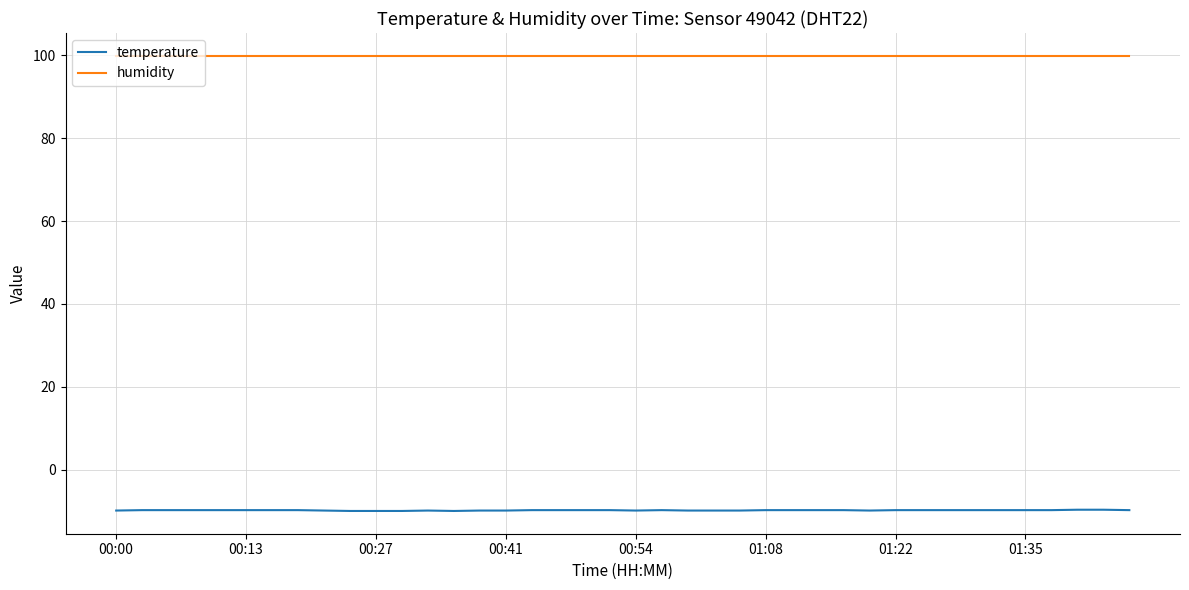

What is the average value of the humidity series?

99.9